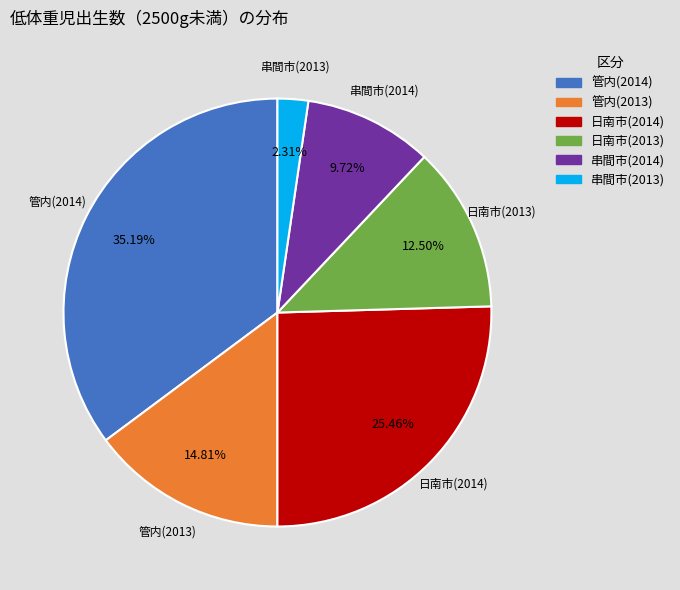

To the nearest percent, what is the difference between the 管内(2013) and 日南市(2013) slice percentages?

2%